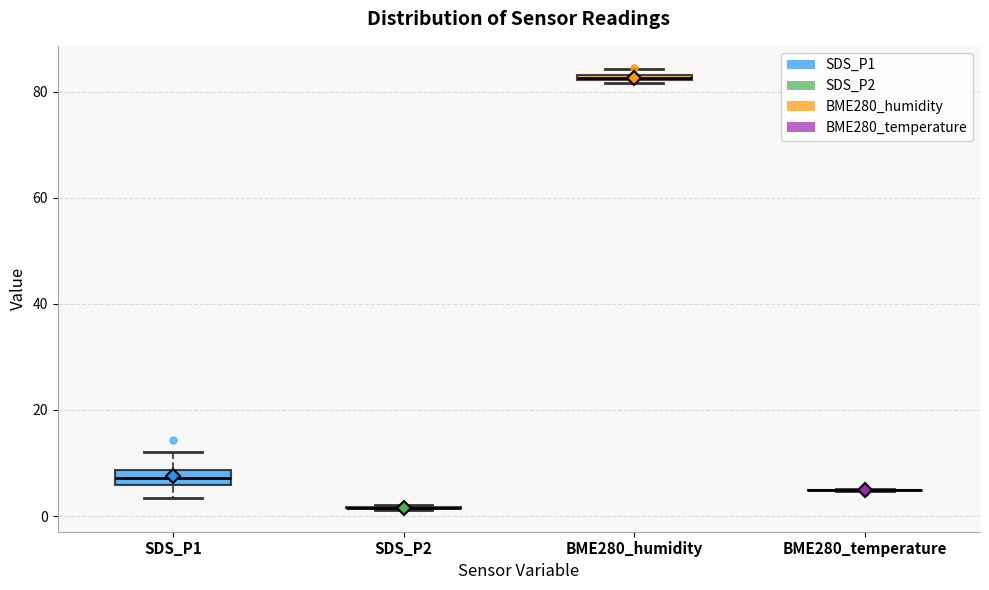

Where is the upper edge of the box for BME280_humidity on the y-axis? The values are not printed on the chart, so give them approximately, as read against the axis.

84